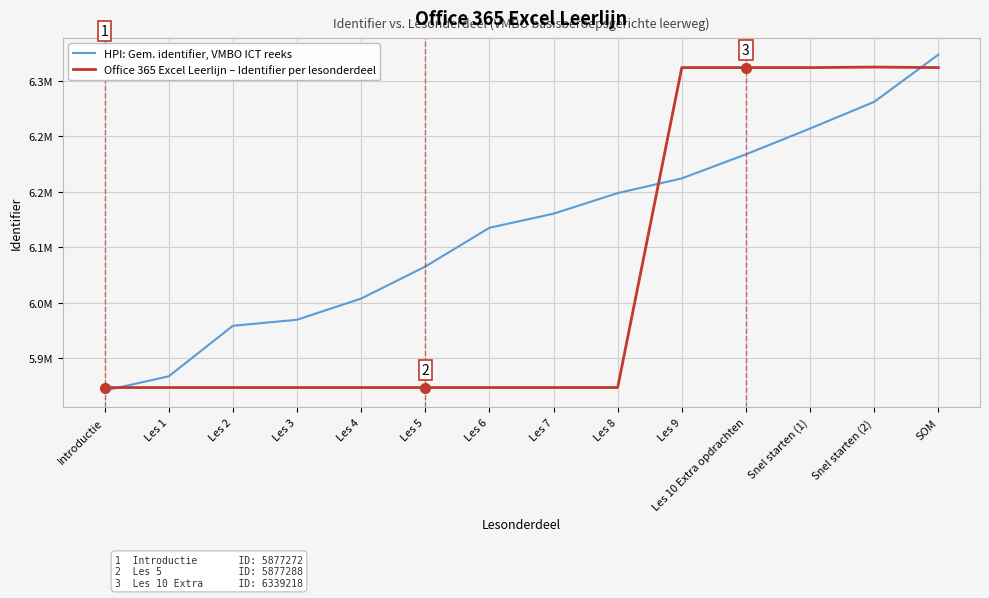

Which series has the largest total across all categories?

HPI: Gem. identifier, VMBO ICT reeks